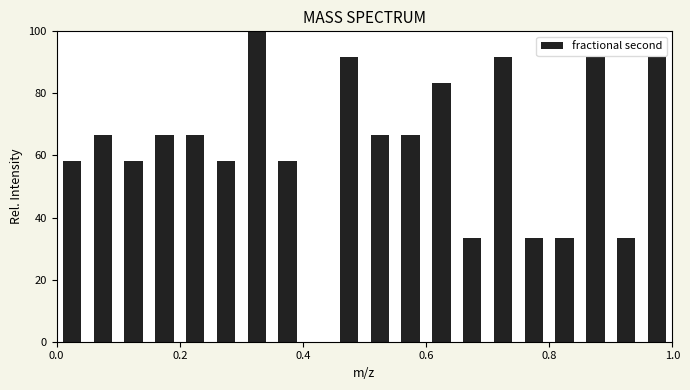

Read against the x-axis, roughly where is the centre of the tallest bar?

0.32